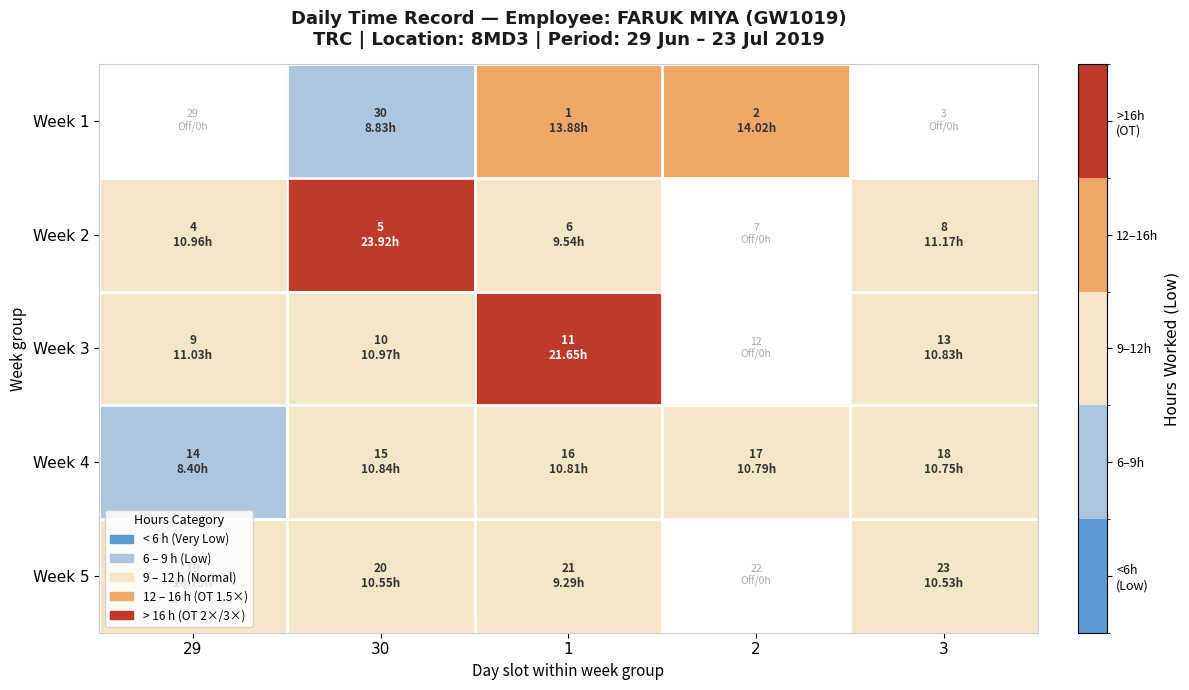

How many values in the Week 4 series exceed 10?

4